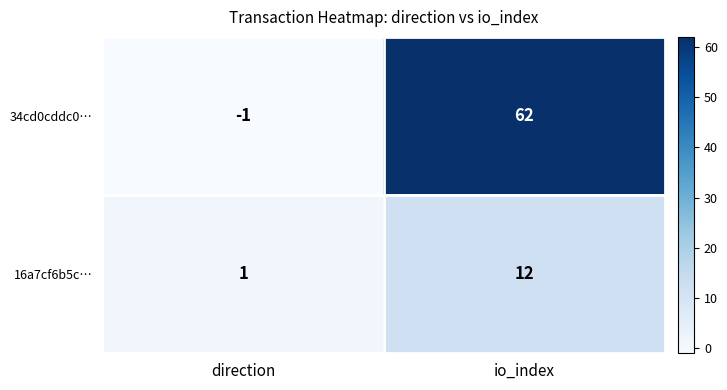

Reading left to right, transcribe all the data shown in this chart.

34cd0cddc0…: direction=-1	io_index=62
16a7cf6b5c…: direction=1	io_index=12